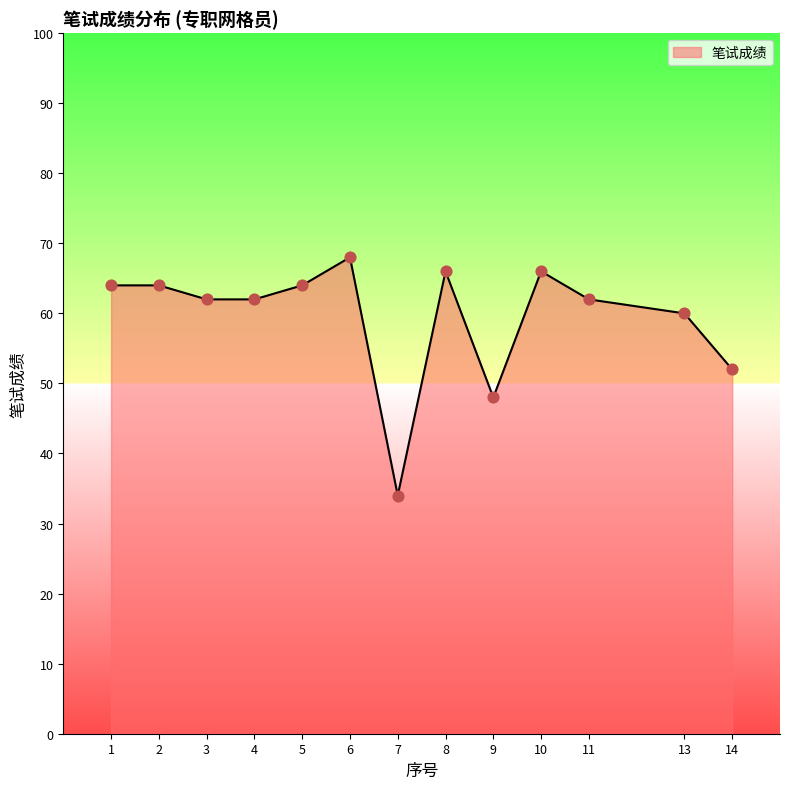

What is the change in value from 3 to 6?

+6